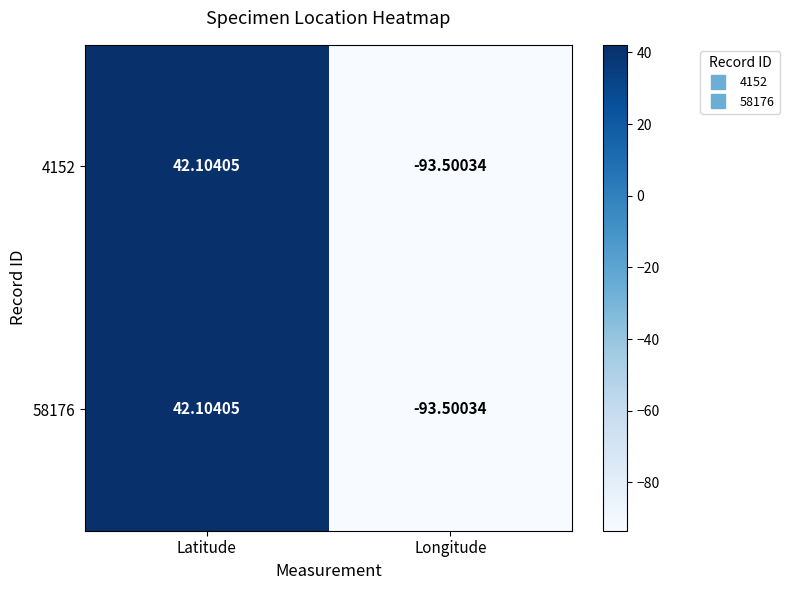

At which label does 4152 reach its peak?

Latitude